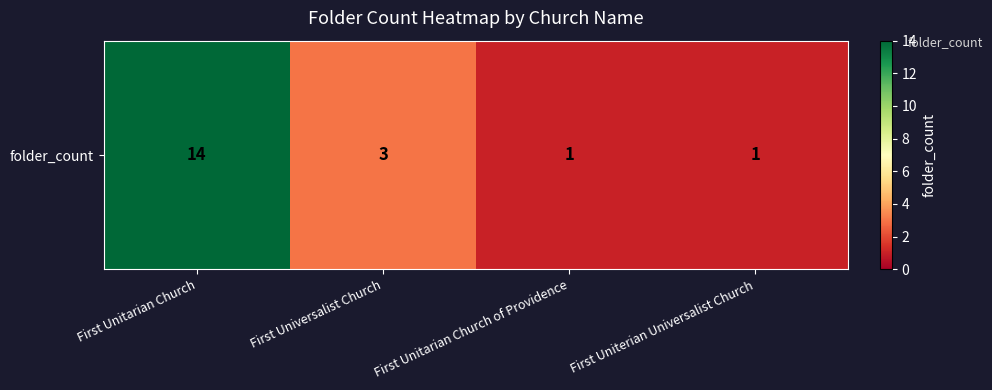

What is the difference between the maximum and minimum values?

13